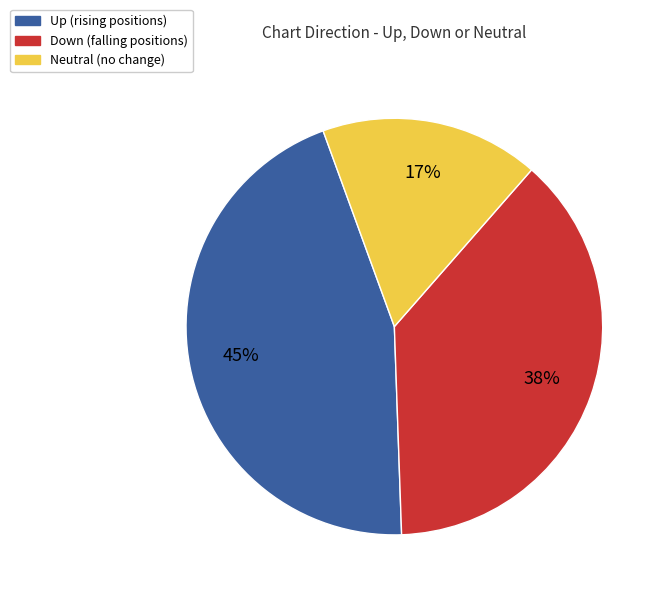

To the nearest percent, what is the difference between the largest and smallest slice percentages?

28%